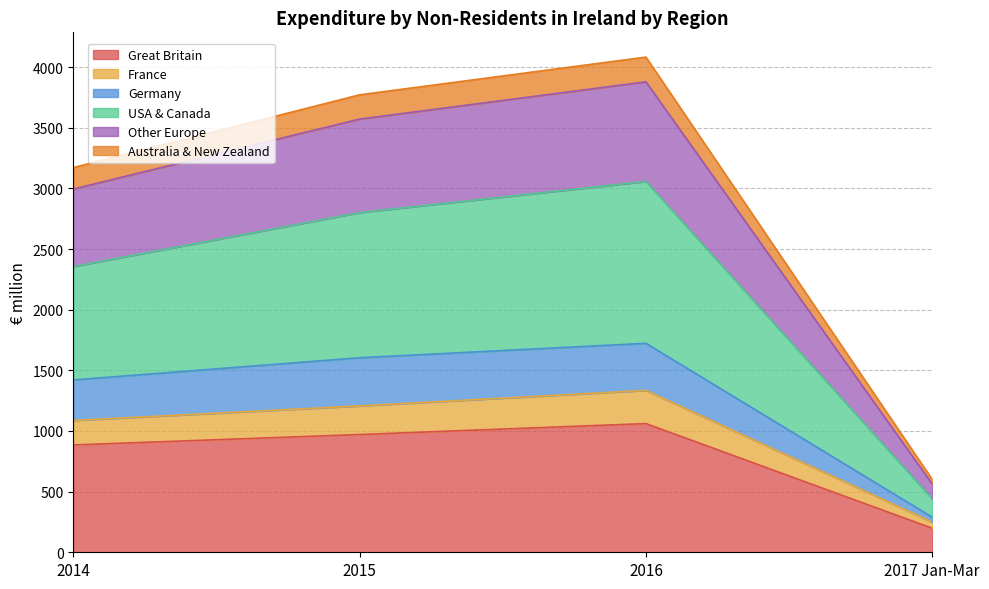

What is the greatest value displayed?

4083